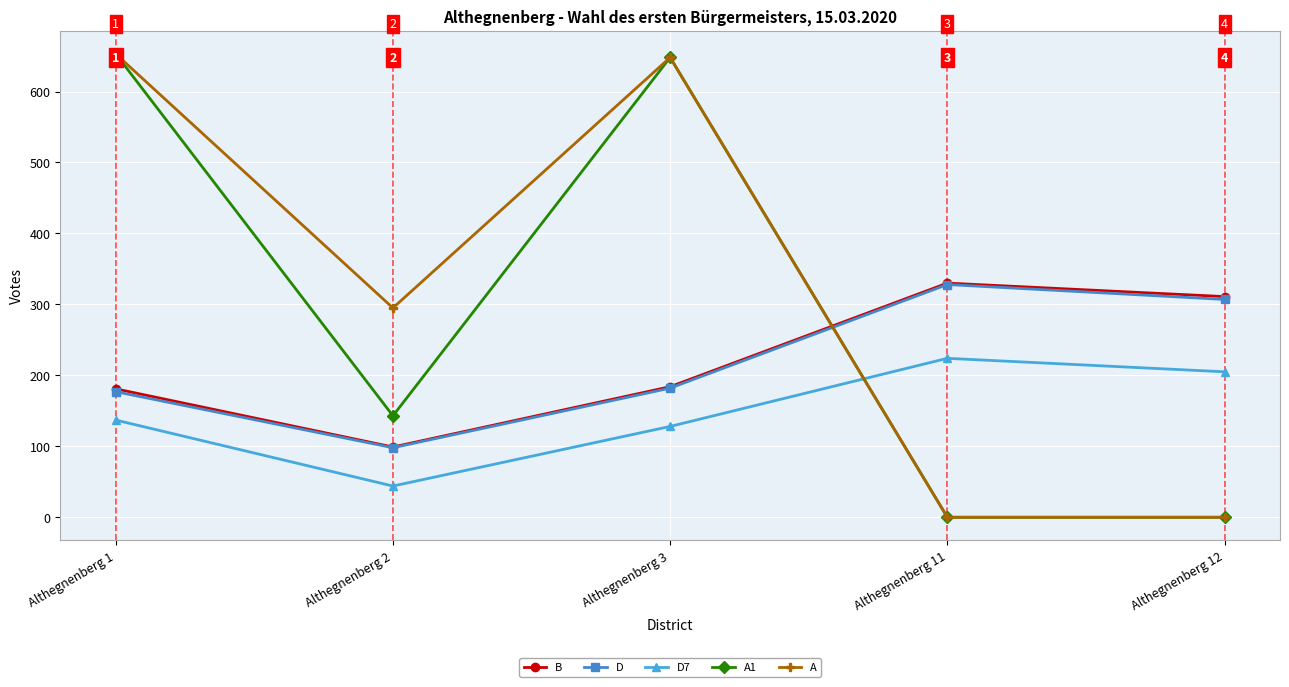

What is the sum of all A1 values?

1444